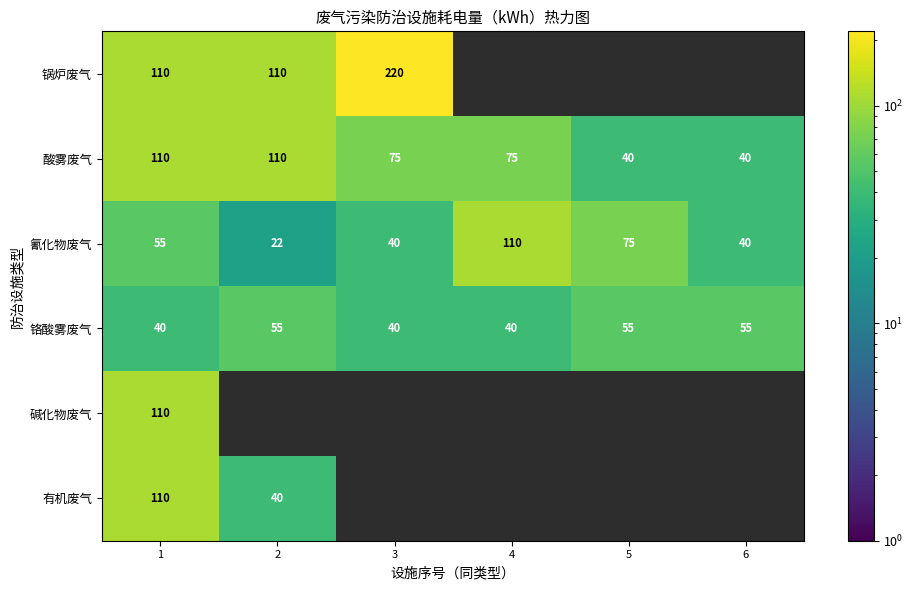

Count the 酸雾废气 values in the range 40 to 110.

6